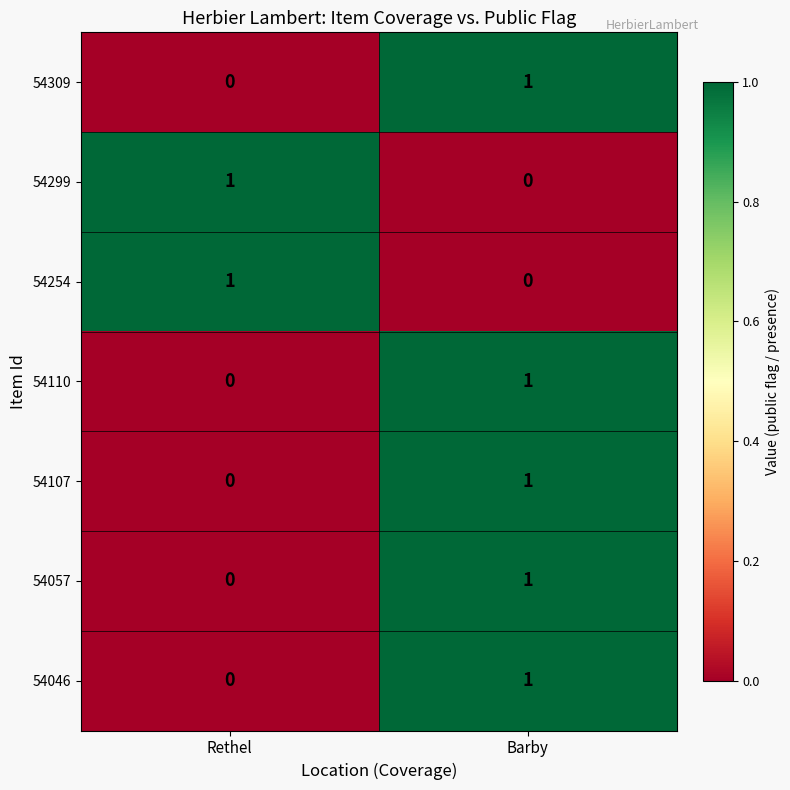

How many categories are shown in the chart?

2